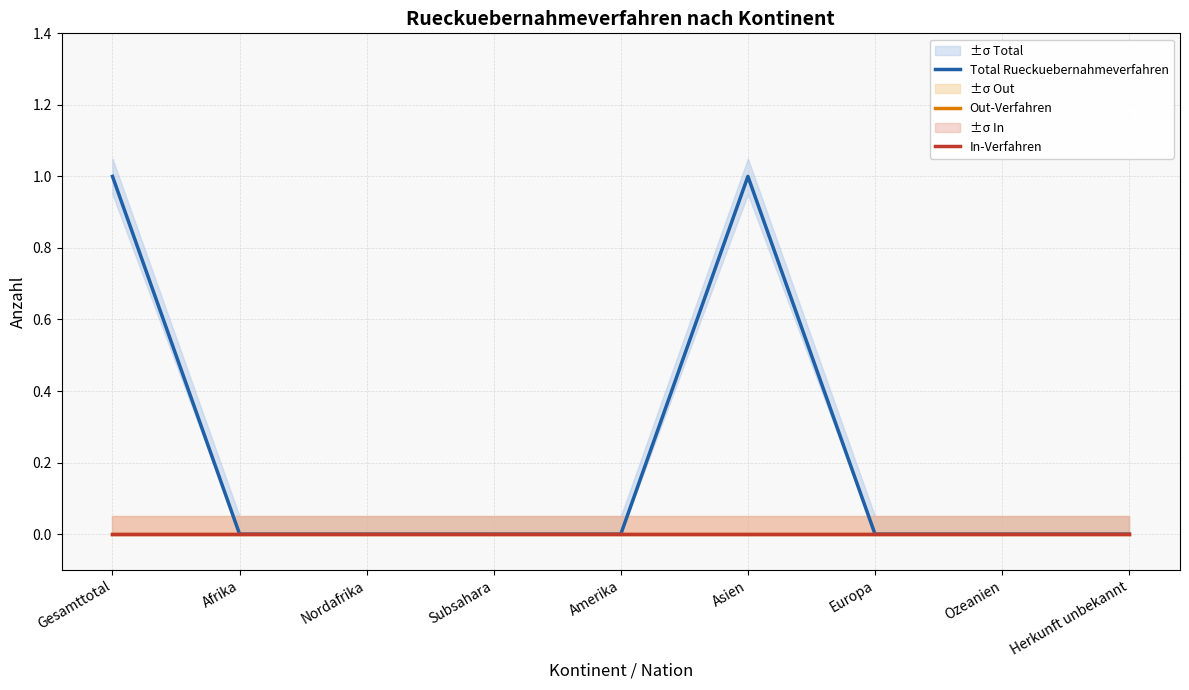

At Ozeanien, list the series in order from smallest to largest.

Total Rueckuebernahmeverfahren, Out-Verfahren, In-Verfahren